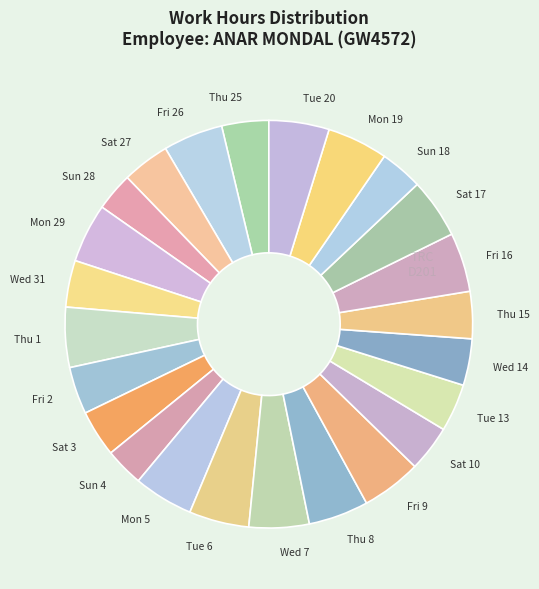

Does Thu 25 account for over 50% of the chart?

No